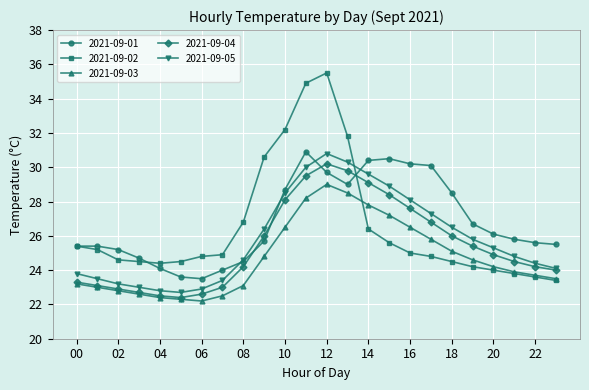

Which series has the largest range (max minus min)?

2021-09-02